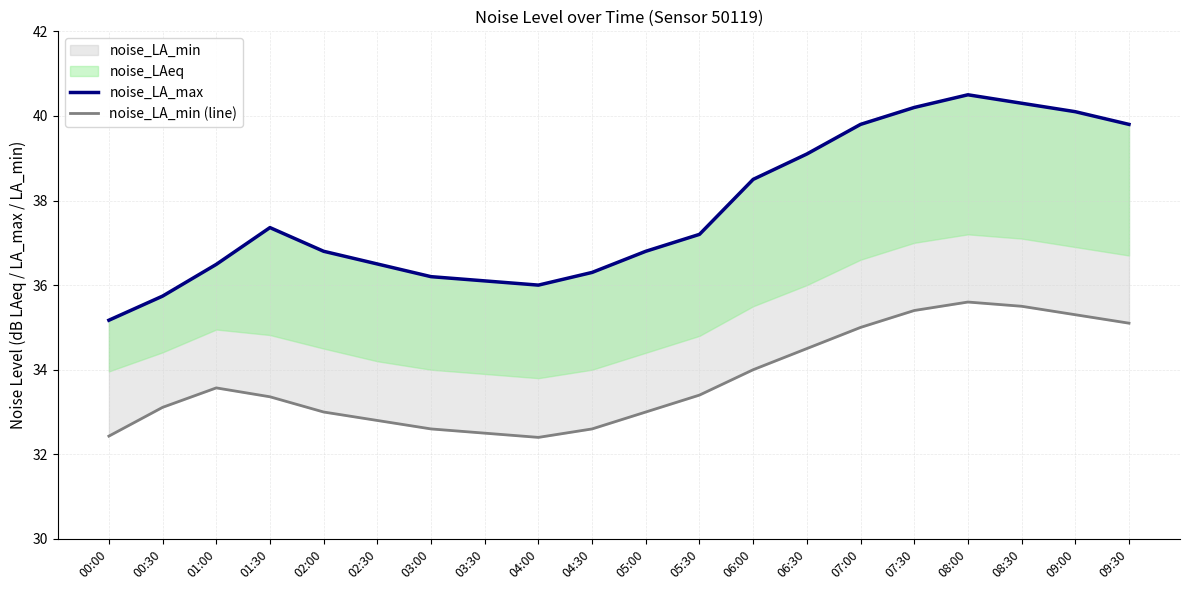

Which series has the largest range (max minus min)?

noise_LA_max